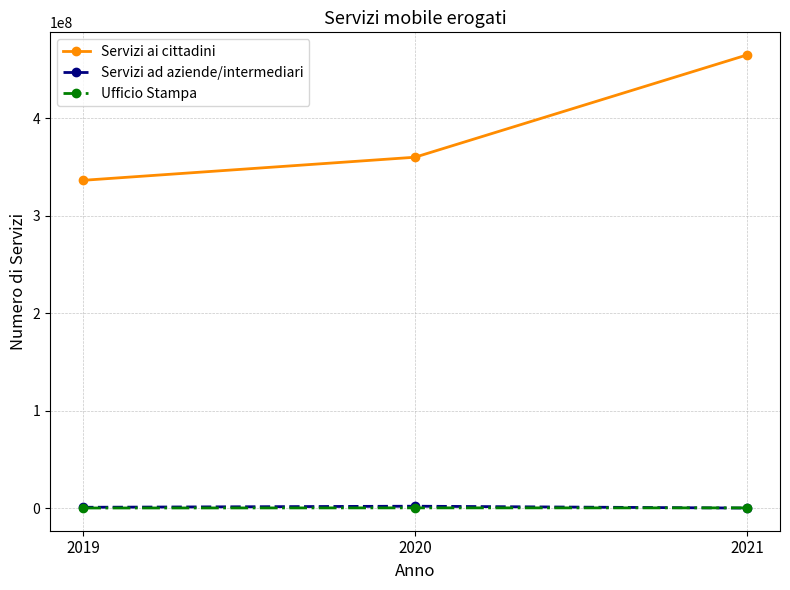

Which series changed the most between 2019 and 2020?

Servizi ai cittadini